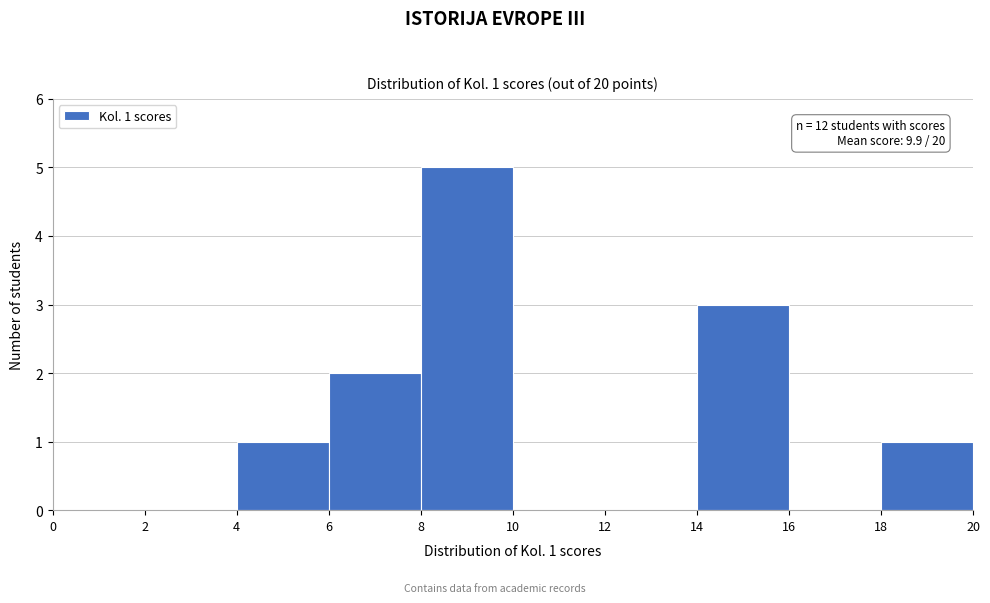

Which range on the x-axis has the tallest bar?

8 to 10